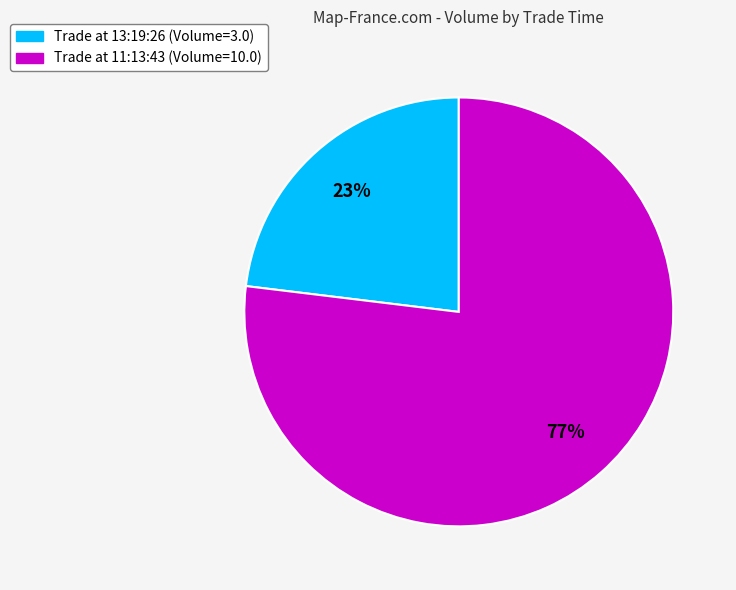

To the nearest percent, what is the difference between the largest and smallest slice percentages?

54%